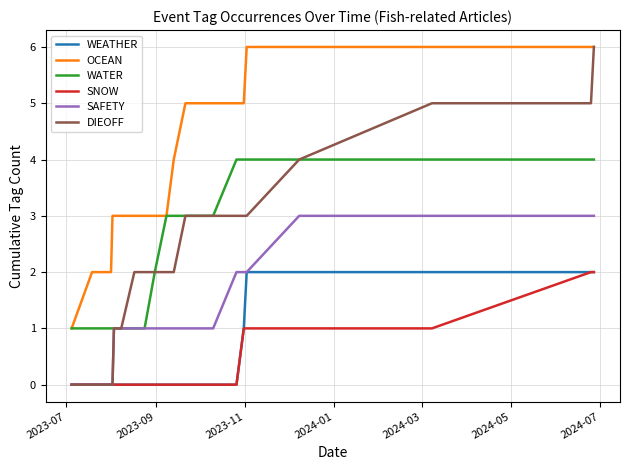

Which series has the largest total across all categories?

OCEAN